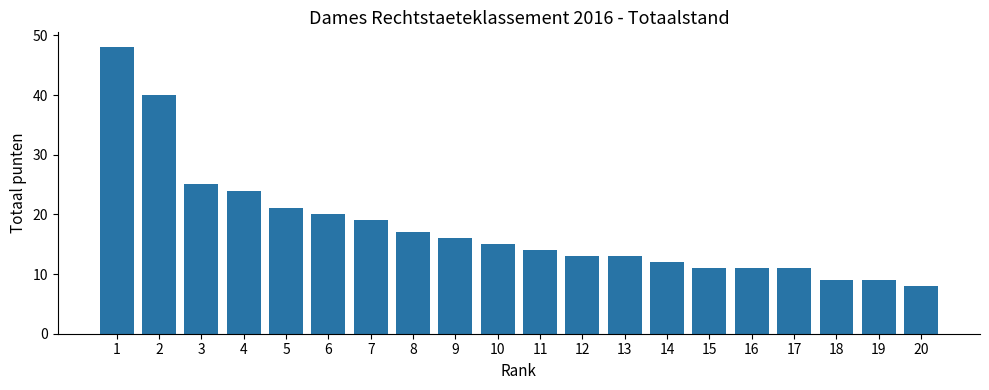

What is the value of the 2nd bar from the left?

40.0